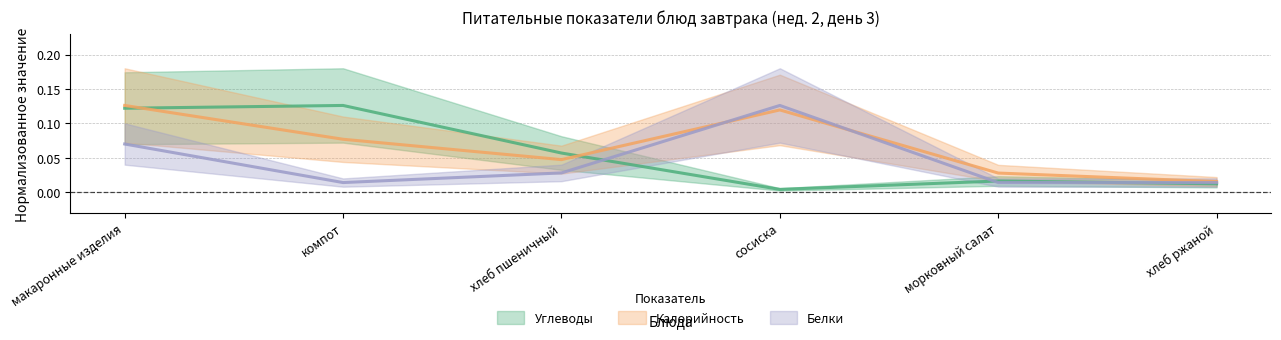

What is the average value of the Углеводы series?

0.1